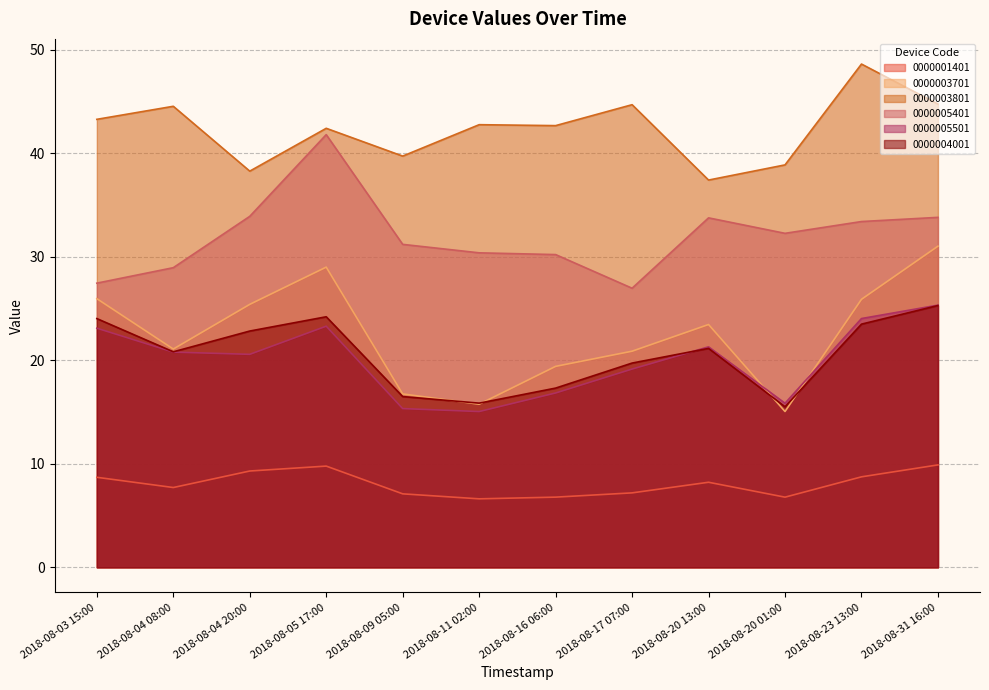

How many values in the 0000005401 series are below 32?

6